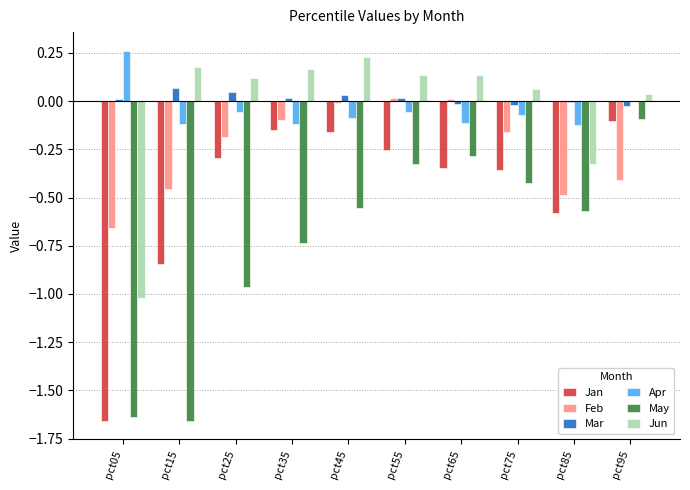

What are all the series names shown in the legend?

Jan, Feb, Mar, Apr, May, Jun